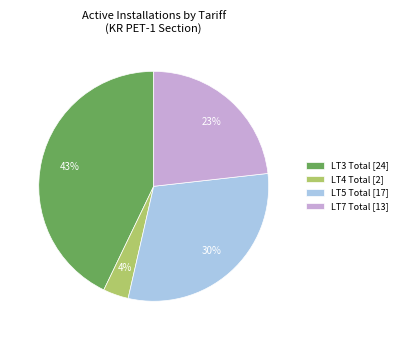

Is there a majority slice in this chart?

No